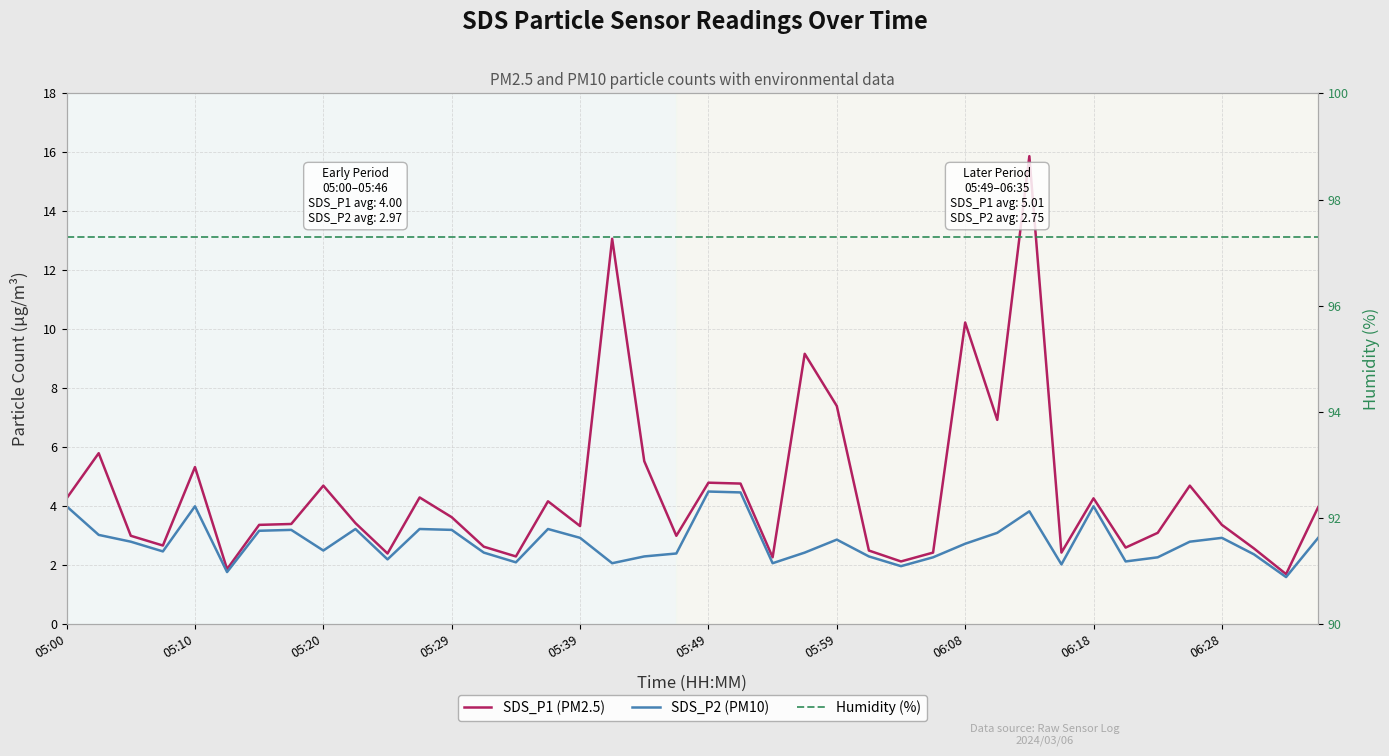

At which label does Humidity (%) reach its peak?

05:00